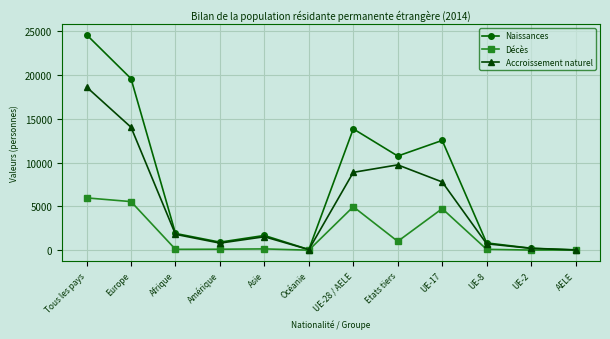

Rank the series at UE-28 / AELE from lowest to highest value.

Décès, Accroissement naturel, Naissances